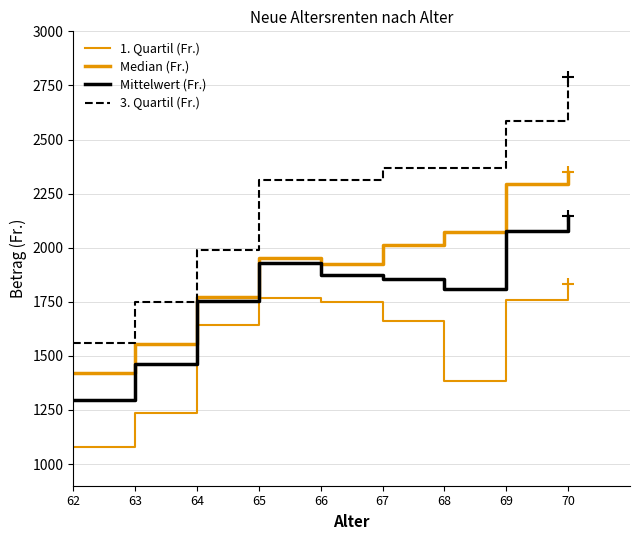

How many lines are shown in the chart?

4